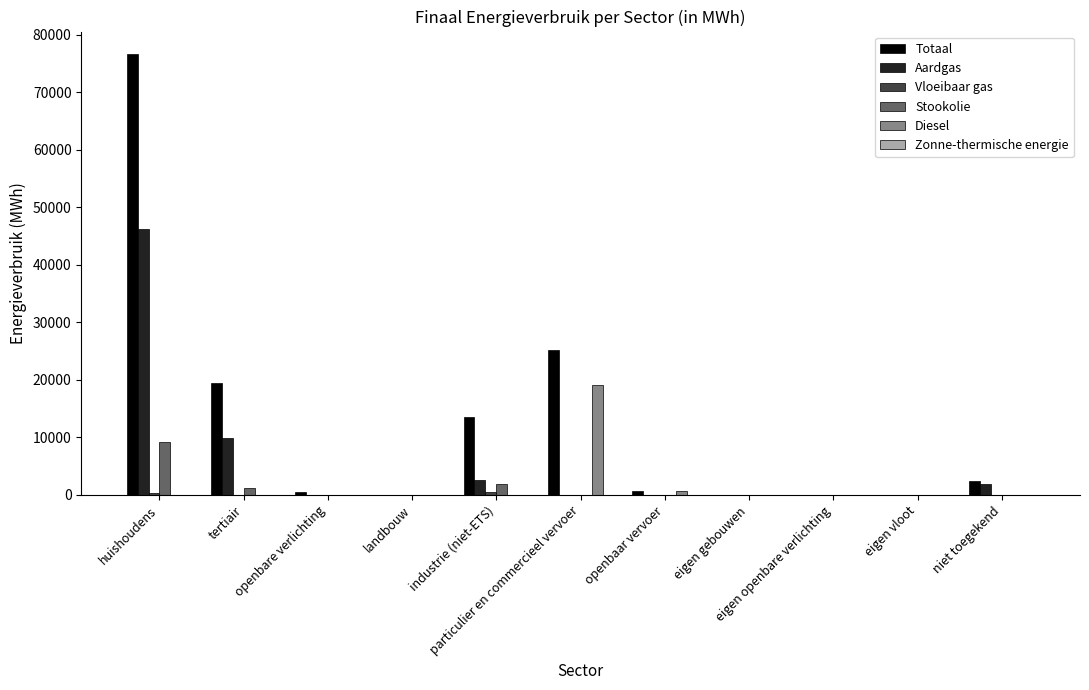

Reading right to left, transcribe all the data shown in this chart.

Totaal: niet toegekend=2483.2	eigen vloot=0.0	eigen openbare verlichting=0.0	eigen gebouwen=0.0	openbaar vervoer=671.5	particulier en commercieel vervoer=25193.5	industrie (niet-ETS)=13623.1	landbouw=57.9	openbare verlichting=459.1	tertiair=19399.3	huishoudens=76735.4
Aardgas: niet toegekend=1964.5	eigen vloot=0.0	eigen openbare verlichting=0.0	eigen gebouwen=0.0	openbaar vervoer=0.0	particulier en commercieel vervoer=29.4	industrie (niet-ETS)=2608.6	landbouw=17.0	openbare verlichting=0.0	tertiair=9923.7	huishoudens=46242.8
Vloeibaar gas: niet toegekend=0.0	eigen vloot=0.0	eigen openbare verlichting=0.0	eigen gebouwen=0.0	openbaar vervoer=0.0	particulier en commercieel vervoer=51.4	industrie (niet-ETS)=561.4	landbouw=0.2	openbare verlichting=0.0	tertiair=62.7	huishoudens=365.4
Stookolie: niet toegekend=0.0	eigen vloot=0.0	eigen openbare verlichting=0.0	eigen gebouwen=0.0	openbaar vervoer=0.0	particulier en commercieel vervoer=0.0	industrie (niet-ETS)=1892.3	landbouw=31.9	openbare verlichting=0.0	tertiair=1250.1	huishoudens=9256.2
Diesel: niet toegekend=0.0	eigen vloot=0.0	eigen openbare verlichting=0.0	eigen gebouwen=0.0	openbaar vervoer=628.6	particulier en commercieel vervoer=19102.2	industrie (niet-ETS)=0.0	landbouw=0.0	openbare verlichting=0.0	tertiair=0.0	huishoudens=0.0
Zonne-thermische energie: niet toegekend=0.0	eigen vloot=0.0	eigen openbare verlichting=0.0	eigen gebouwen=0.0	openbaar vervoer=0.0	particulier en commercieel vervoer=0.0	industrie (niet-ETS)=0.0	landbouw=0.0	openbare verlichting=0.0	tertiair=0.0	huishoudens=53.1